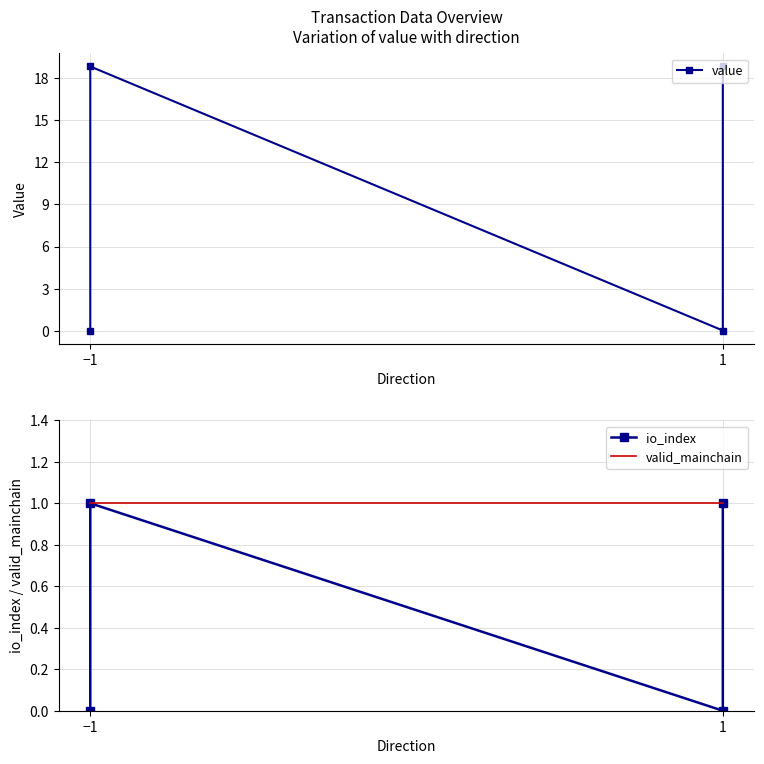

True or false: value and io_index intersect in this chart.

False